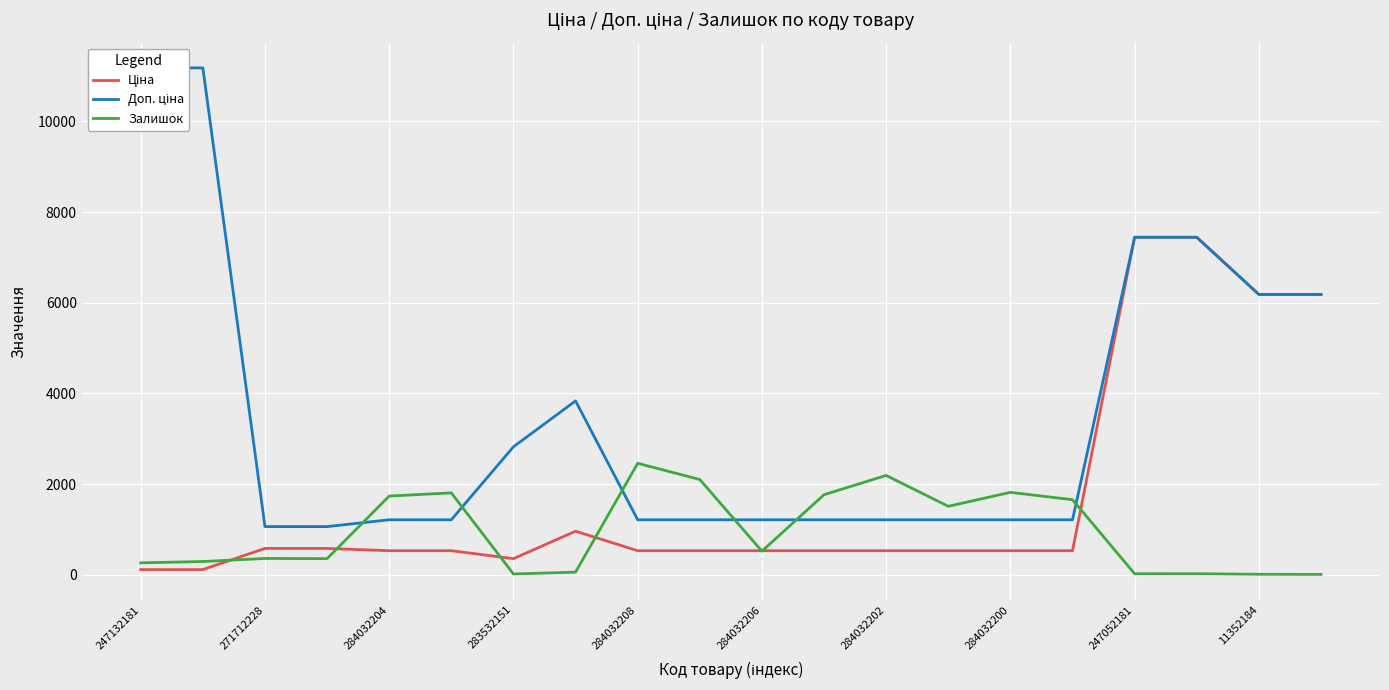

What is the value of the Доп. ціна point at the 3rd from the left?

1060.0